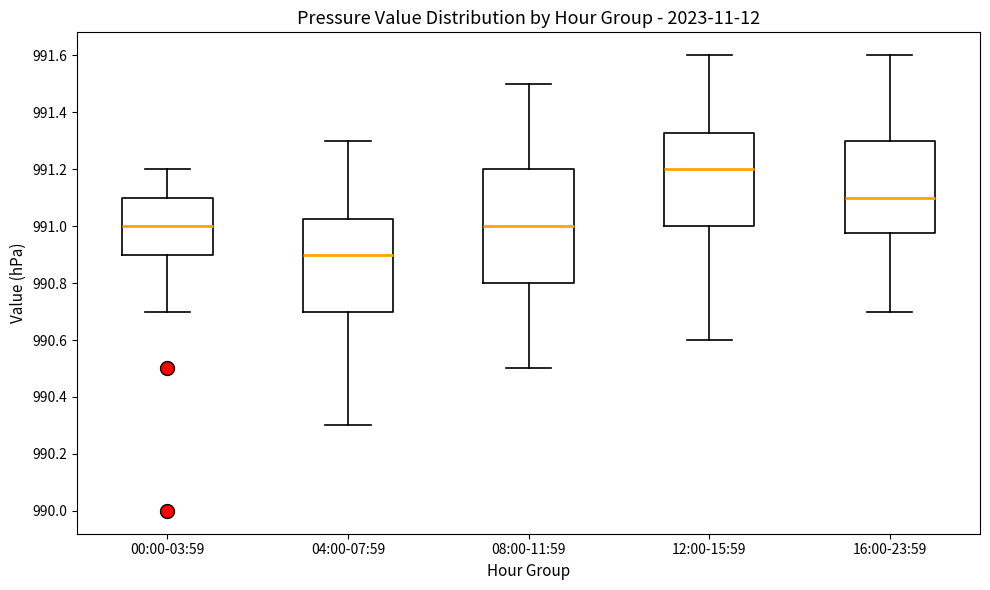

Reading left to right, transcribe this box plot: for each box, give where its median line is, the range the box spans, and where its two whiskers end, as read against the y-axis. The values are not printed on the chart, so give them approximately, as read against the axis.

00:00-03:59: median 991.00, box 990.90 to 991.10, whiskers 990.70 to 991.20
04:00-07:59: median 990.90, box 990.70 to 991.02, whiskers 990.30 to 991.30
08:00-11:59: median 991.00, box 990.80 to 991.20, whiskers 990.50 to 991.50
12:00-15:59: median 991.20, box 991.00 to 991.32, whiskers 990.60 to 991.60
16:00-23:59: median 991.10, box 990.98 to 991.30, whiskers 990.70 to 991.60